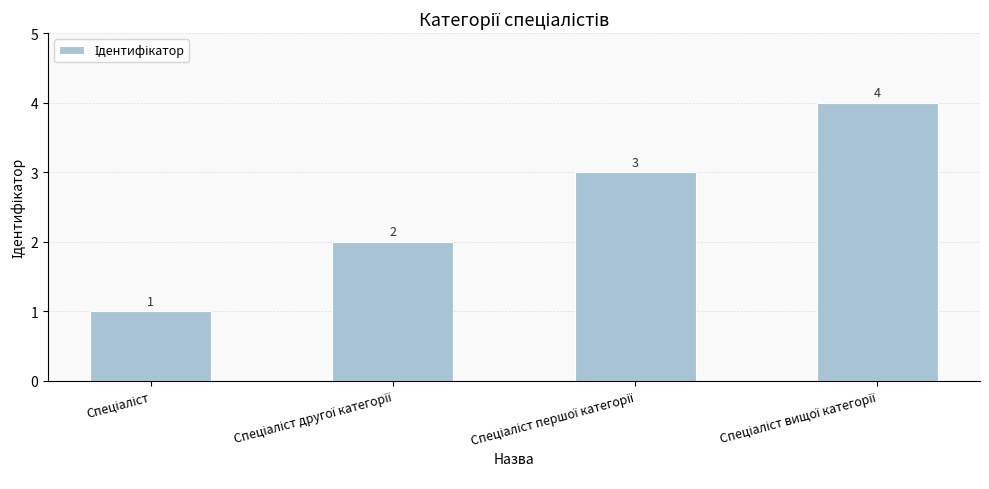

What is the maximum value shown in the chart?

4